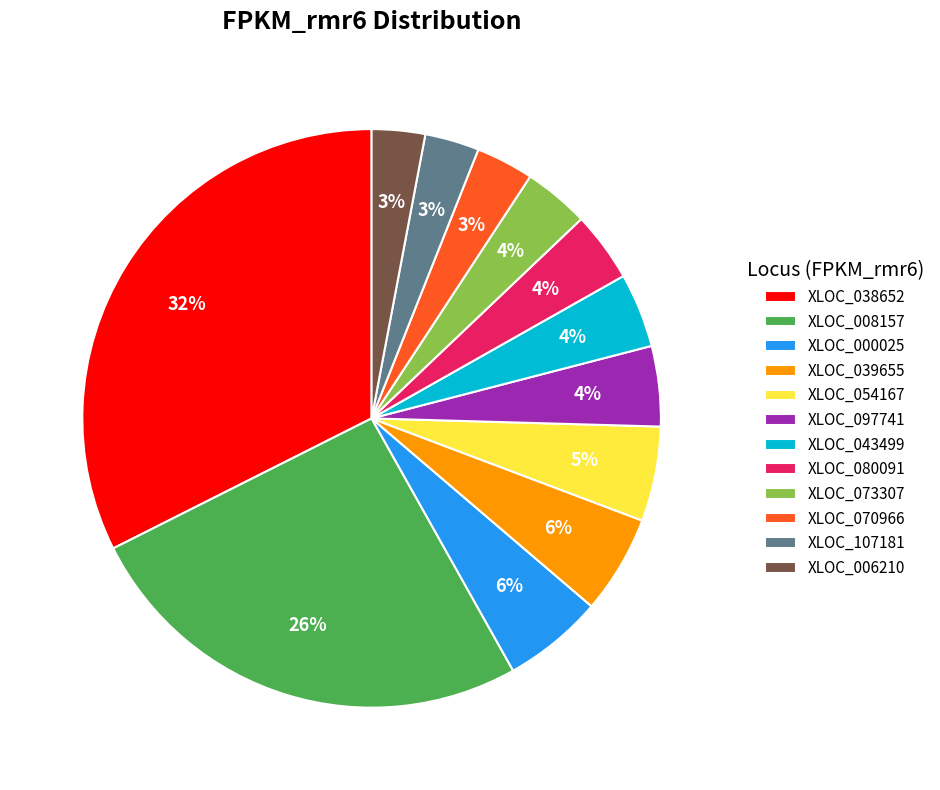

Do XLOC_008157 and XLOC_000025 together represent more than half of the pie?

No